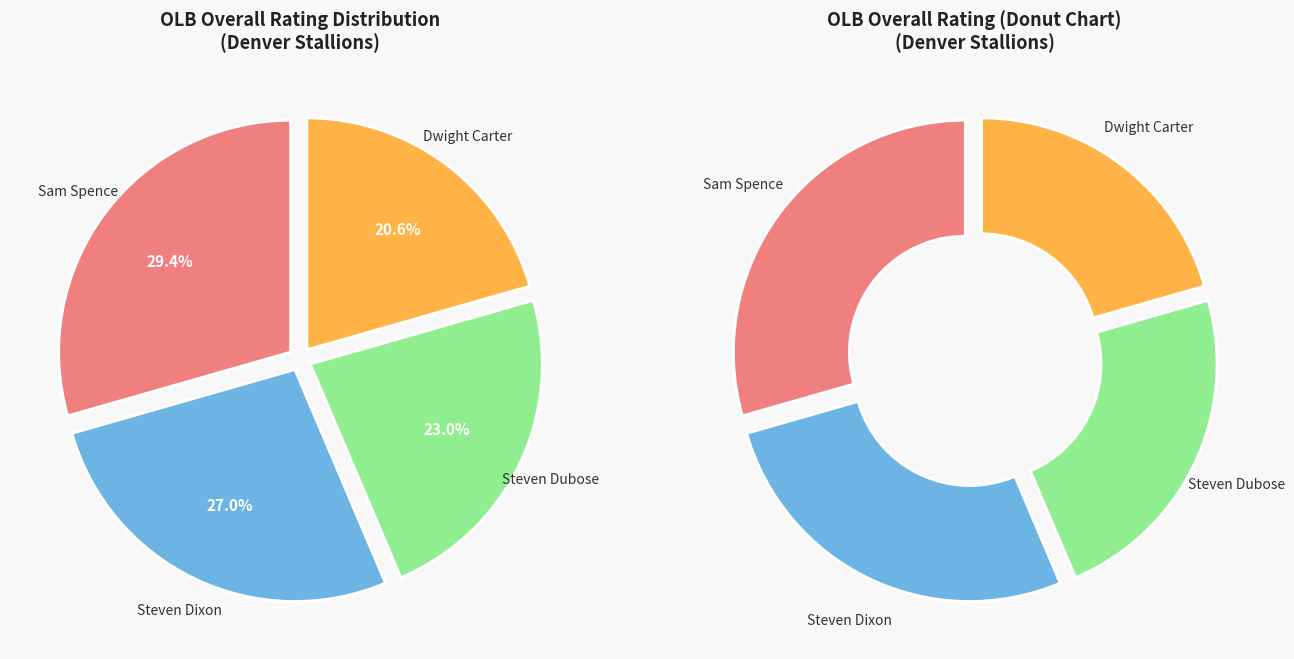

True or false: Steven Dixon accounts for 41% of the total.

False